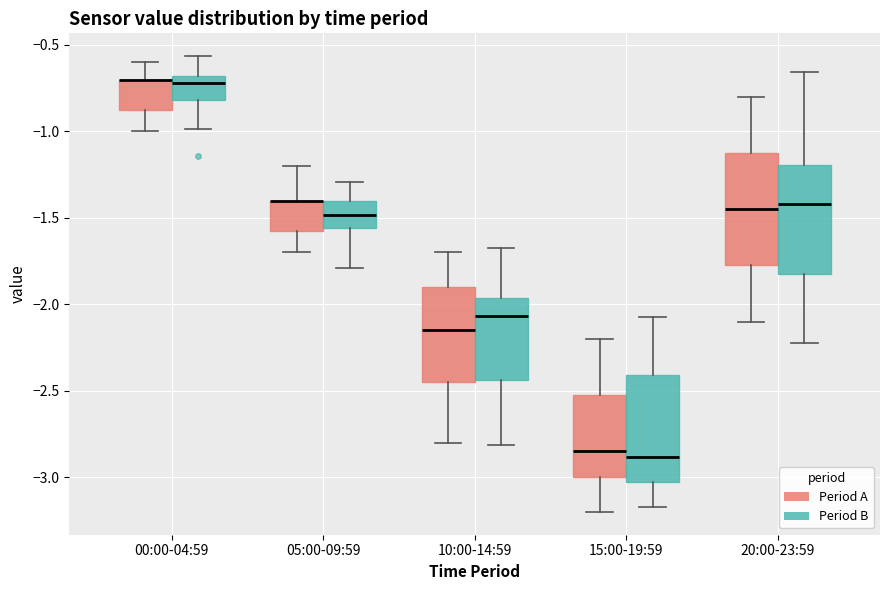

Reading left to right, read every box against the y-axis: the position of its median line, the range the box covers, and the ends of its whiskers. The values are not printed on the chart, so give them approximately, as read against the axis.

00:00-04:59 (Period A): median -0.70 (drawn on the box's upper edge), box -0.85 to -0.70, whiskers -1.00 to -0.60
00:00-04:59 (Period B): median -0.70 (just below the box's upper edge), box -0.80 to -0.70, whiskers -1.00 to -0.55
05:00-09:59 (Period A): median -1.40 (drawn on the box's upper edge), box -1.55 to -1.40, whiskers -1.70 to -1.20
05:00-09:59 (Period B): median -1.50, box -1.55 to -1.40, whiskers -1.80 to -1.30
10:00-14:59 (Period A): median -2.15, box -2.45 to -1.90, whiskers -2.80 to -1.70
10:00-14:59 (Period B): median -2.05, box -2.45 to -1.95, whiskers -2.80 to -1.65
15:00-19:59 (Period A): median -2.85, box -3.00 to -2.50, whiskers -3.20 to -2.20
15:00-19:59 (Period B): median -2.90, box -3.05 to -2.40, whiskers -3.15 to -2.05
20:00-23:59 (Period A): median -1.45, box -1.75 to -1.10, whiskers -2.10 to -0.80
20:00-23:59 (Period B): median -1.40, box -1.80 to -1.20, whiskers -2.20 to -0.65